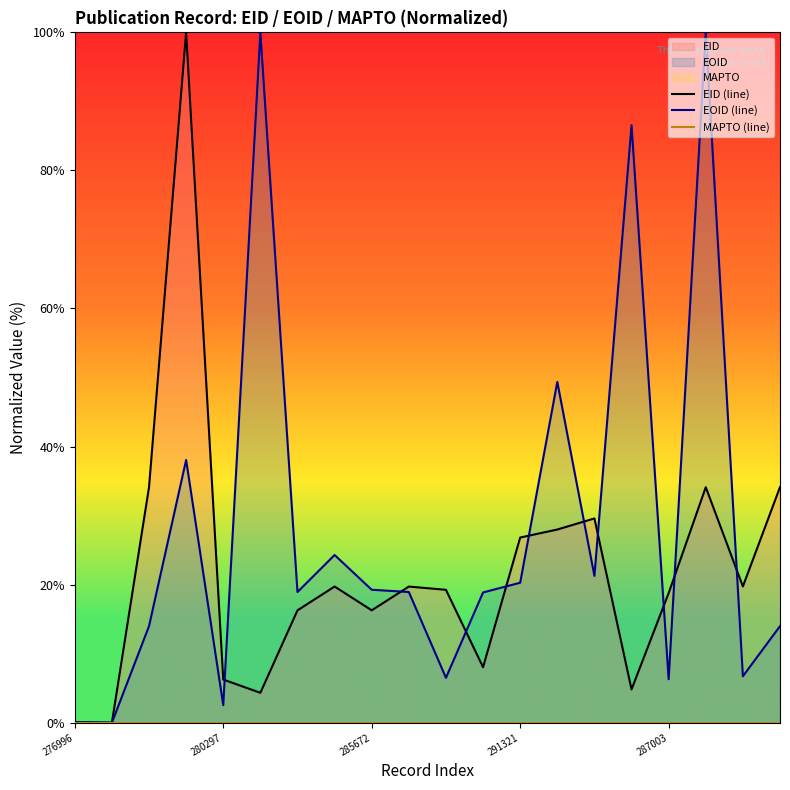

Which series has the largest range (max minus min)?

EID (line)